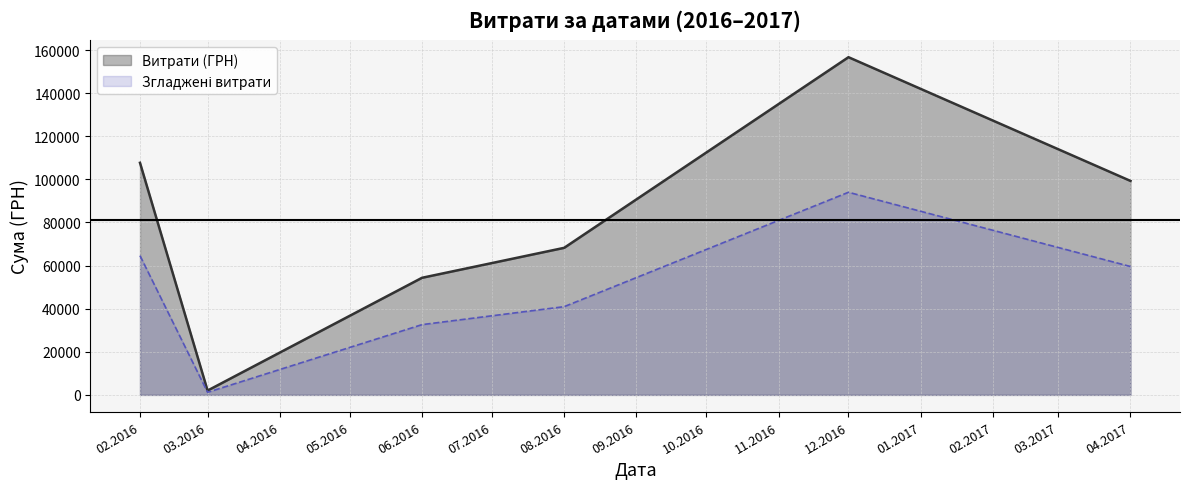

The value of Витрати (ГРН) at 08.2016 is 68222.5. True or false?

True